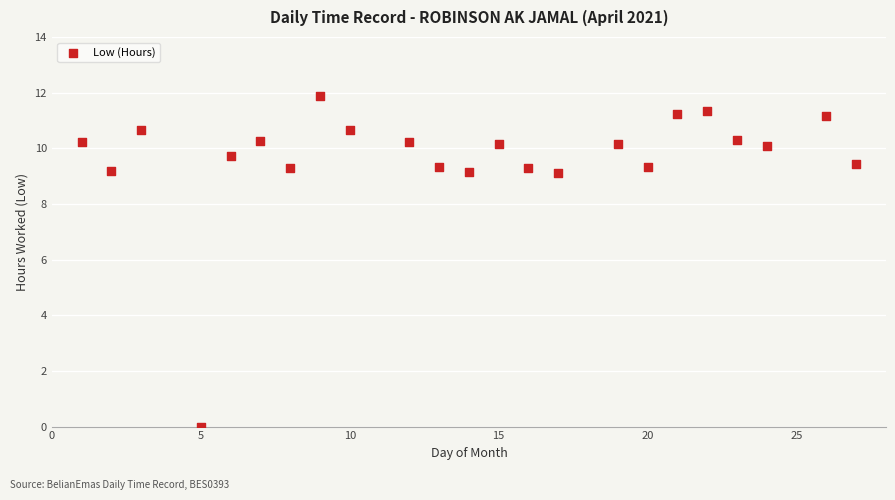

What is the range of X values (max minus min)?

26.0